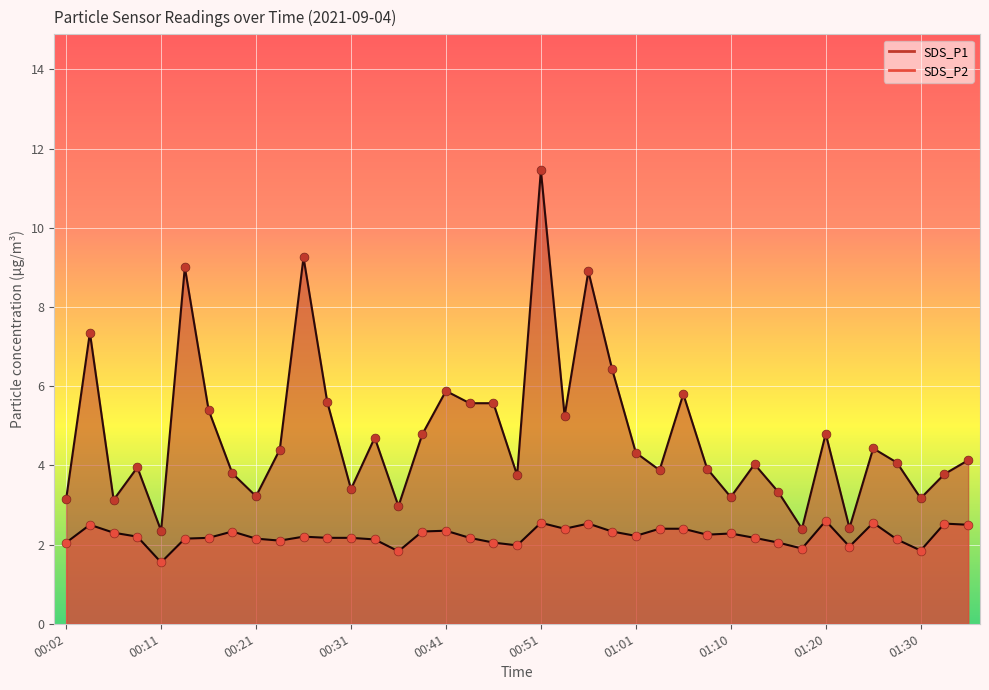

Which series has the widest spread of Y values?

SDS_P1